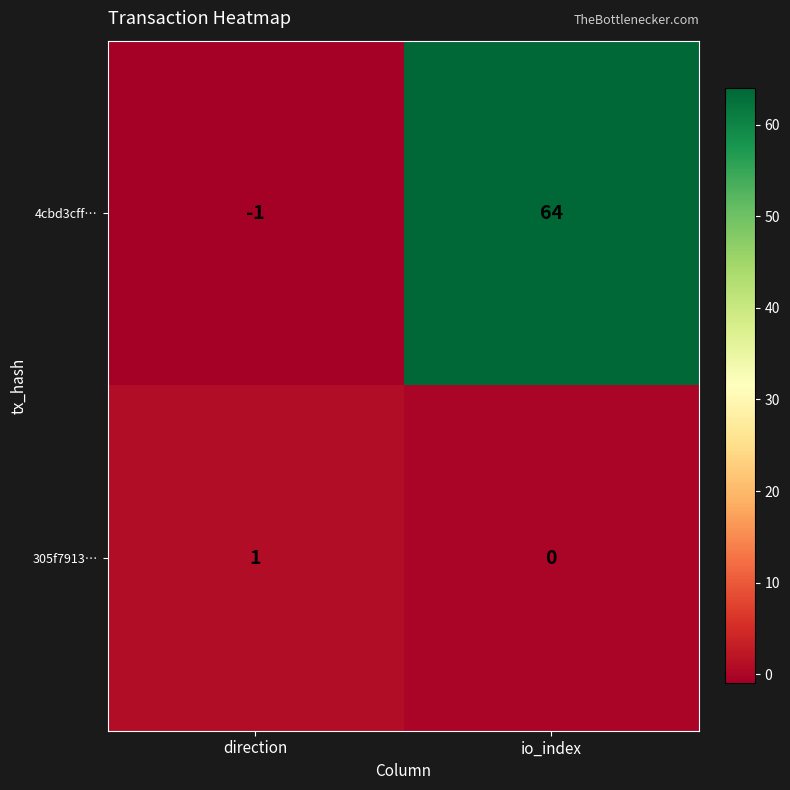

Rank the series at io_index from highest to lowest value.

4cbd3cff…, 305f7913…